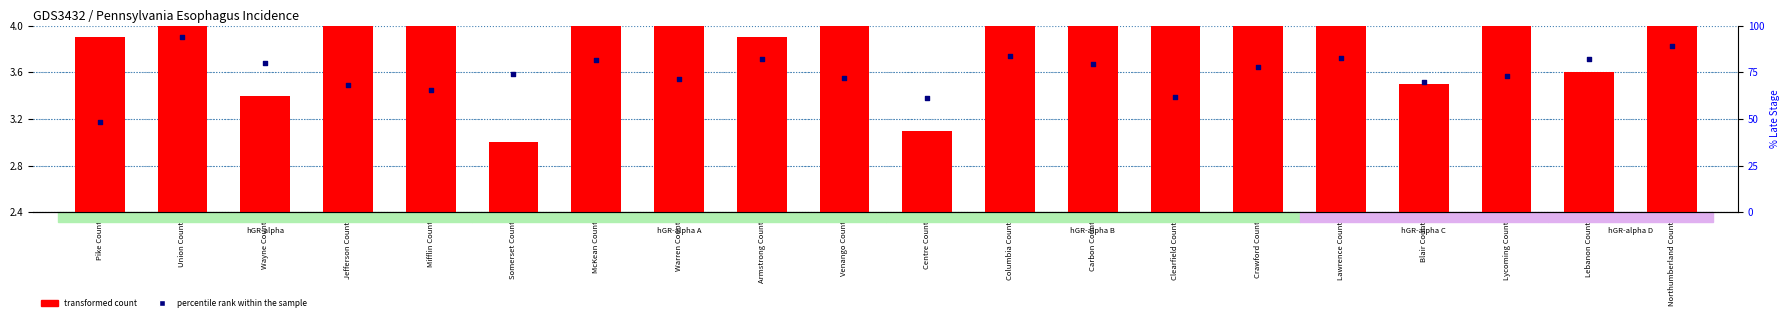

Which series has the widest spread of Y values?

transformed count